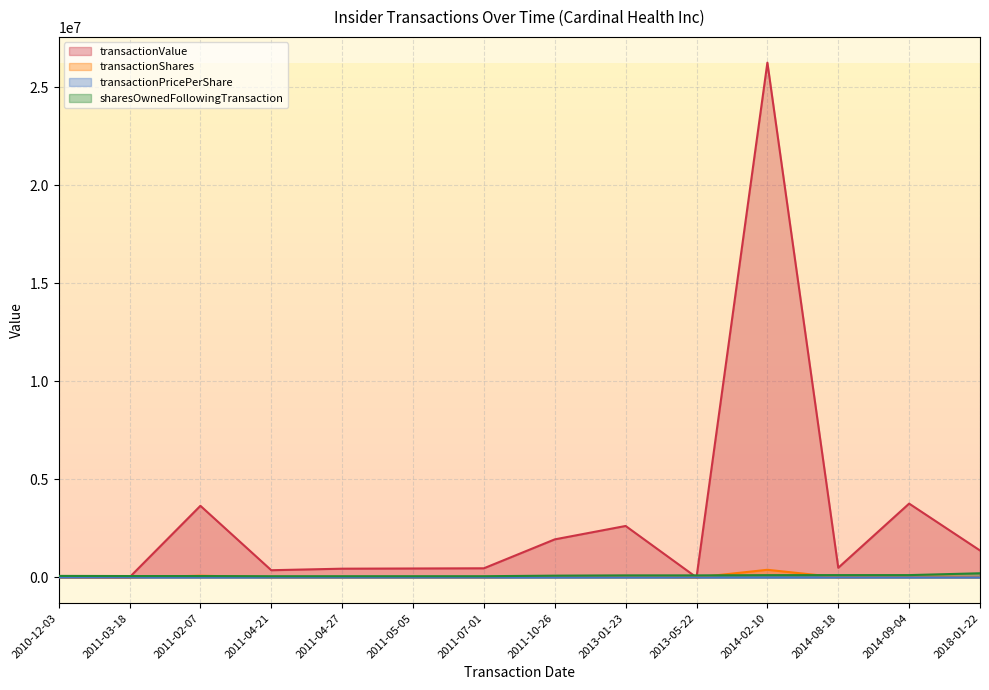

What are all the series names shown in the legend?

transactionValue, transactionShares, transactionPricePerShare, sharesOwnedFollowingTransaction